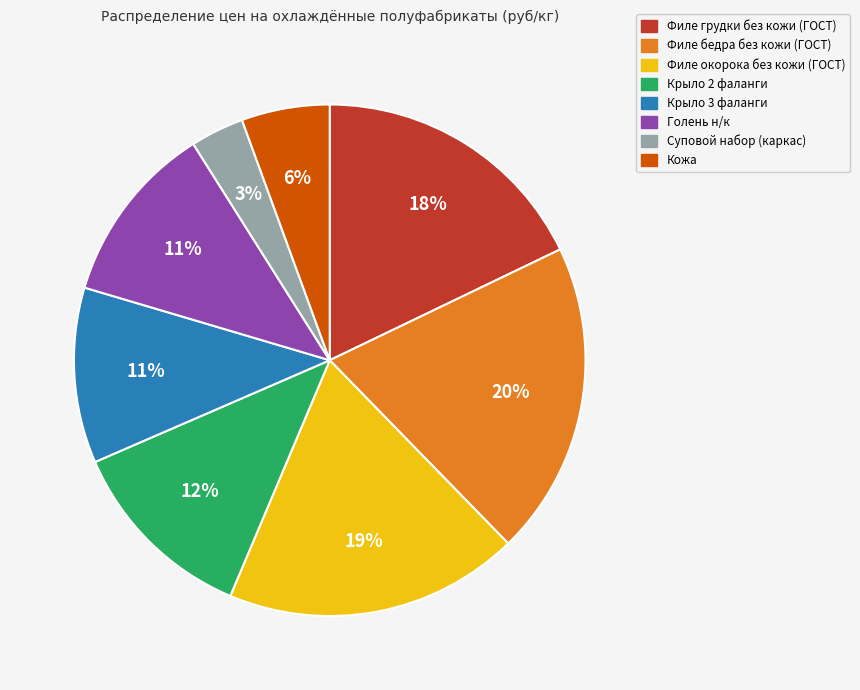

Is Суповой набор (каркас) the majority of the pie?

No